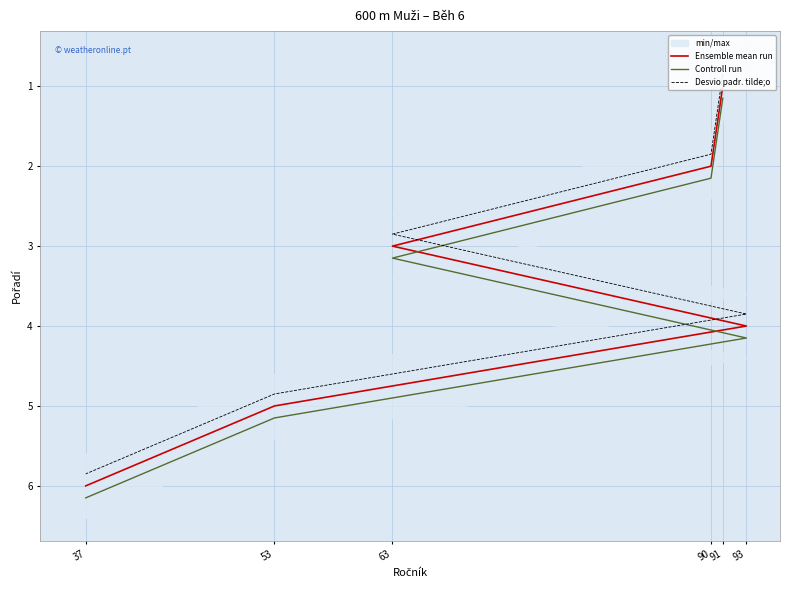

Which series has the largest range (max minus min)?

Ensemble mean run